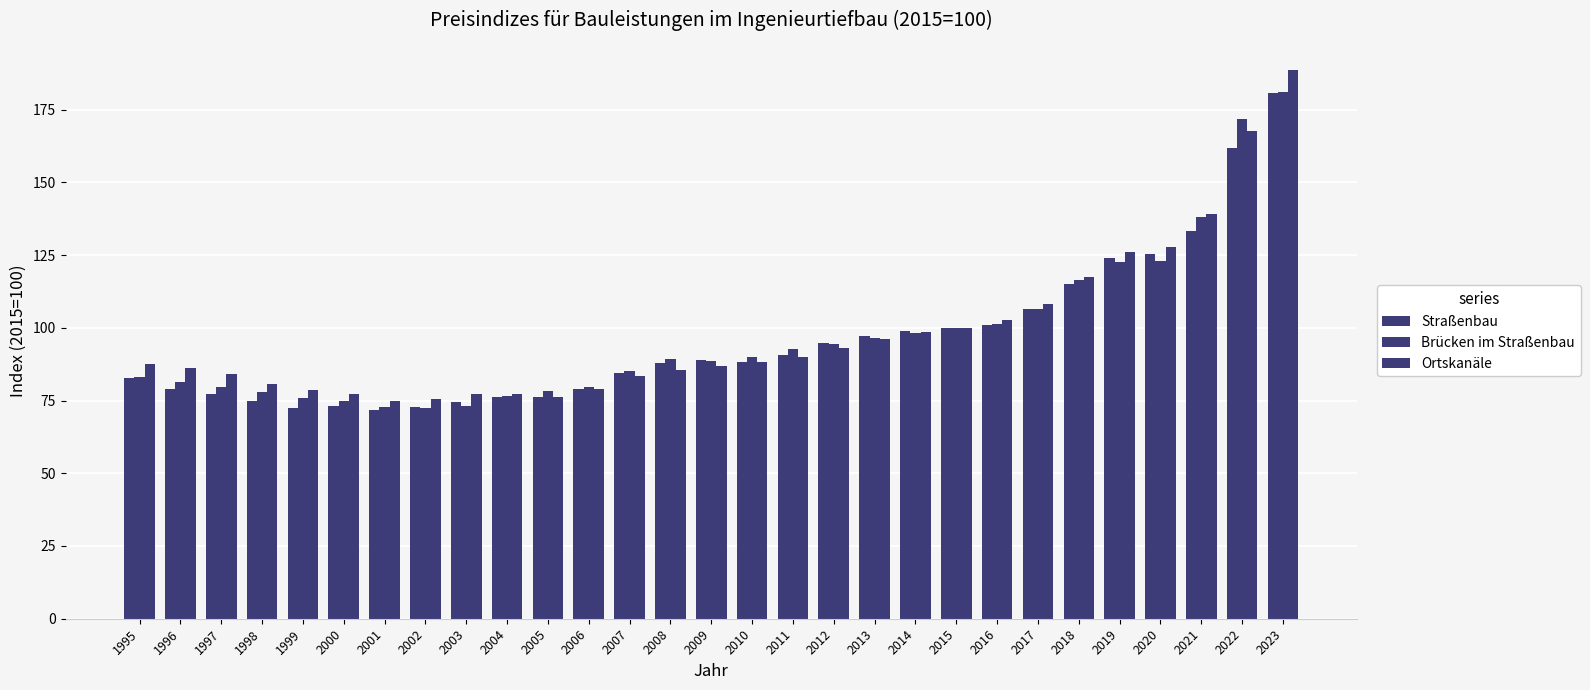

Is it true that Ortskanäle equals 77.2 at 2003?

True